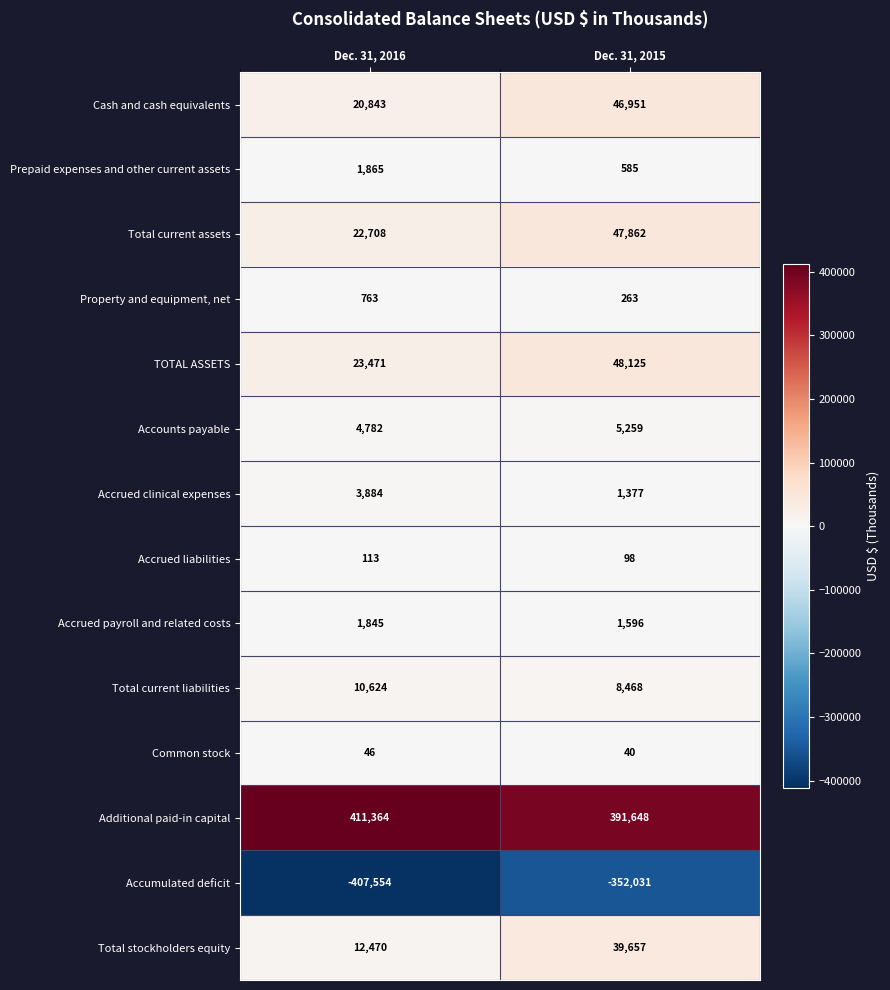

What is the sum of the Total current liabilities values at Dec. 31, 2016 and Dec. 31, 2015?

19092